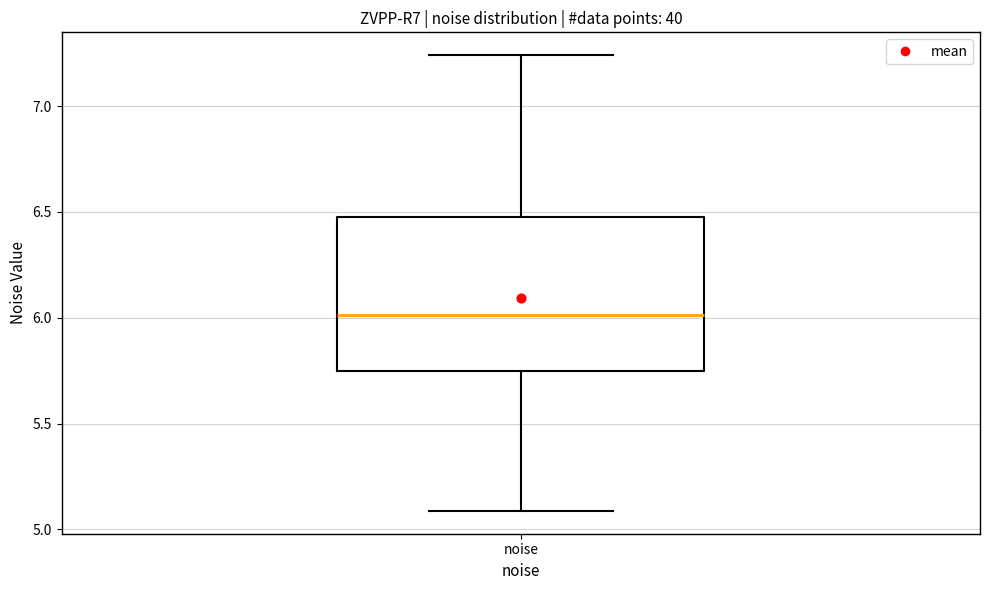

Where does the lower whisker of the box for noise end on the y-axis? The values are not printed on the chart, so give them approximately, as read against the axis.

5.10